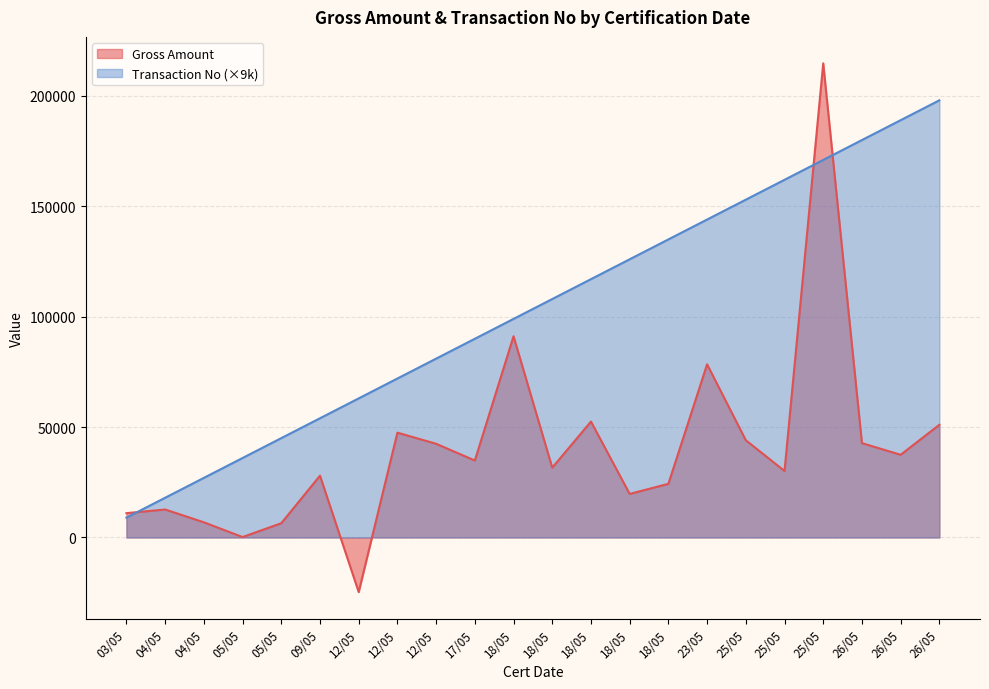

Does the chart have visible grid lines?

Yes